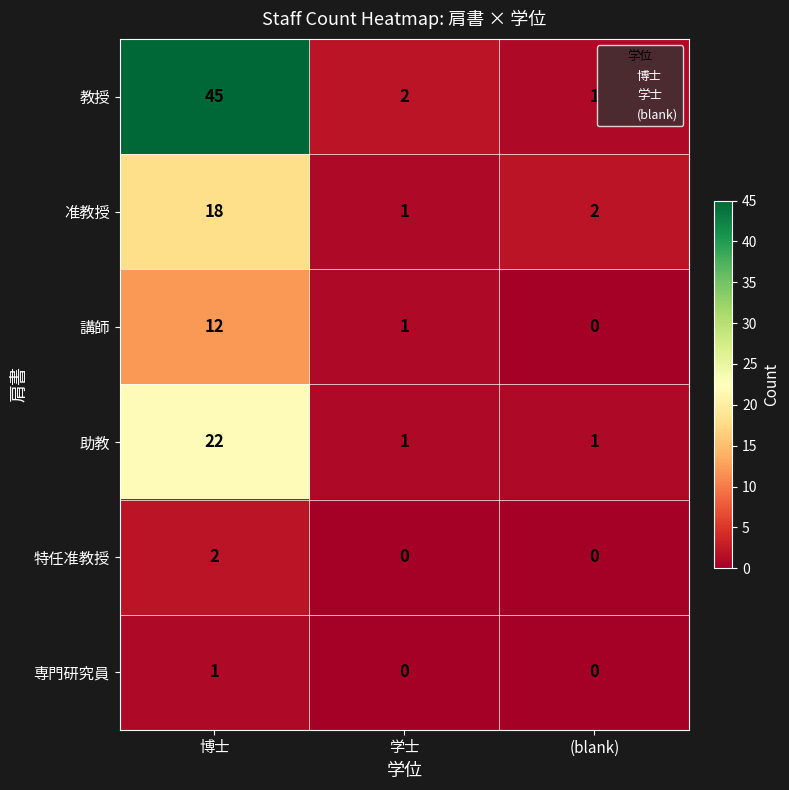

Which category has the lowest value in the 博士 series?

専門研究員